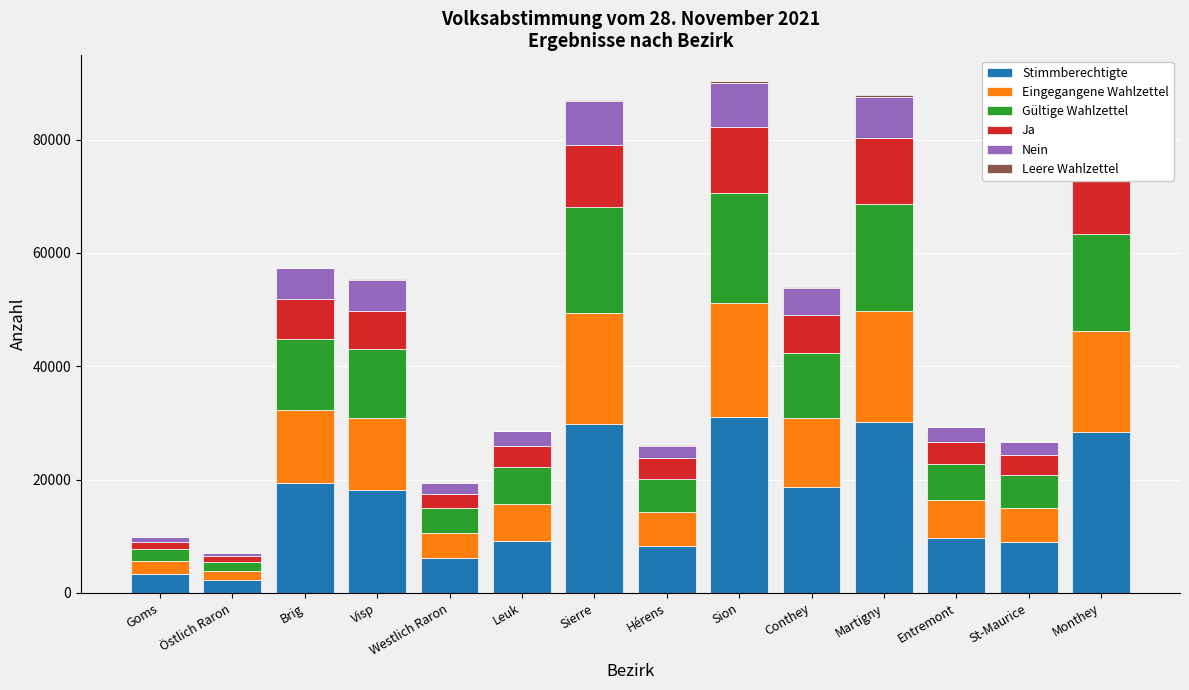

The value of Stimmberechtigte at Monthey is 41077. True or false?

False